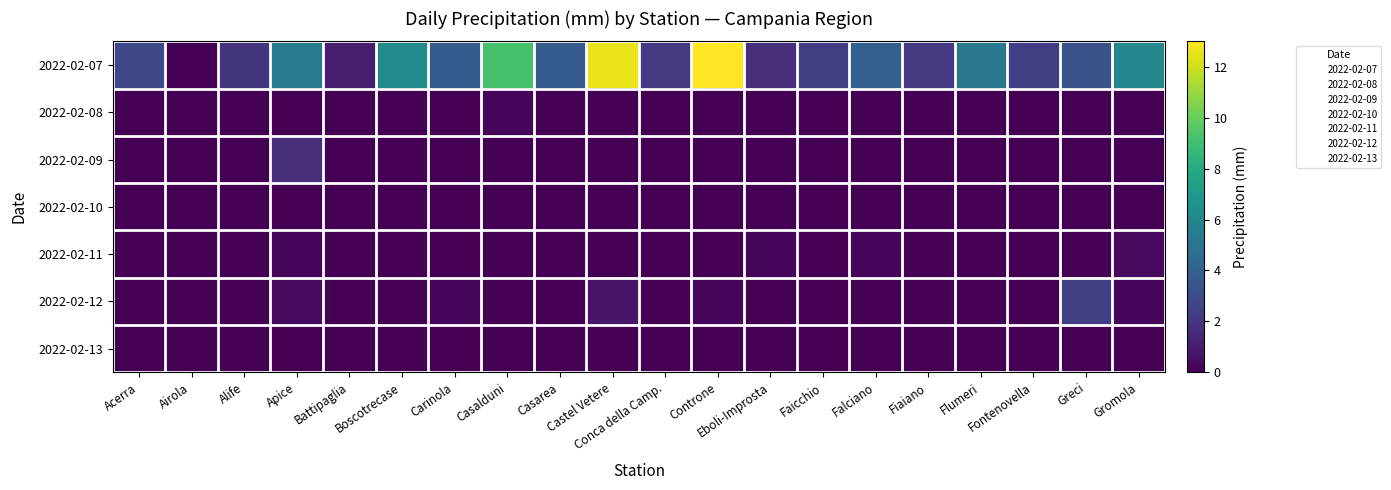

Rank the series by their maximum value, from lowest to highest.

2022-02-10, 2022-02-13, 2022-02-08, 2022-02-11, 2022-02-09, 2022-02-12, 2022-02-07